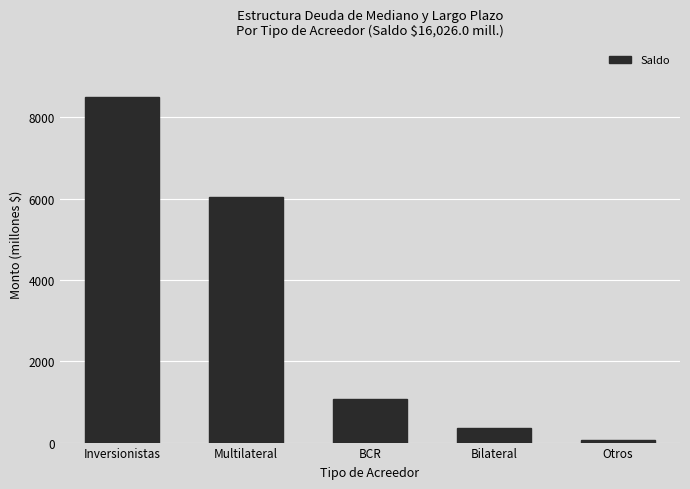

What is the sum of the values at Bilateral and Inversionistas?

8848.6